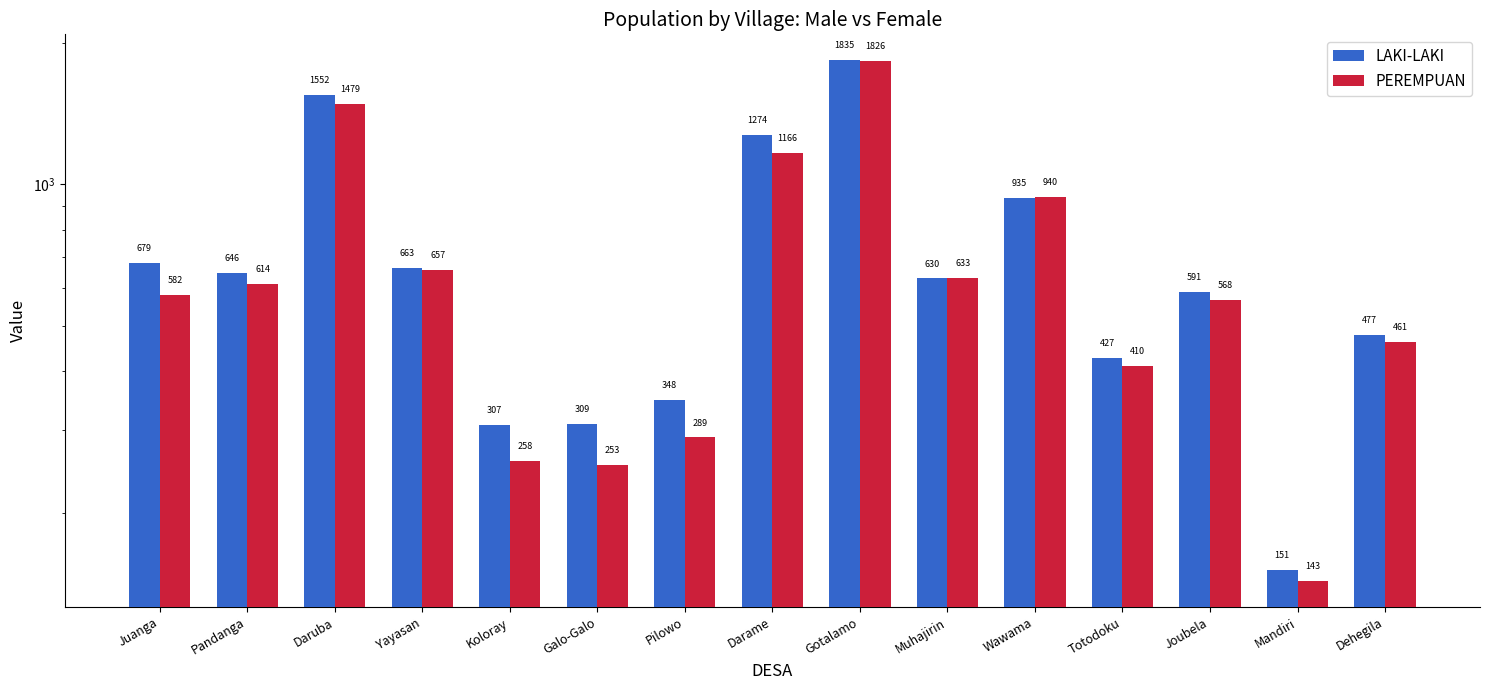

Reading left to right, transcribe all the data shown in this chart.

LAKI-LAKI: 679	646	1552	663	307	309	348	1274	1835	630	935	427	591	151	477
PEREMPUAN: 582	614	1479	657	258	253	289	1166	1826	633	940	410	568	143	461